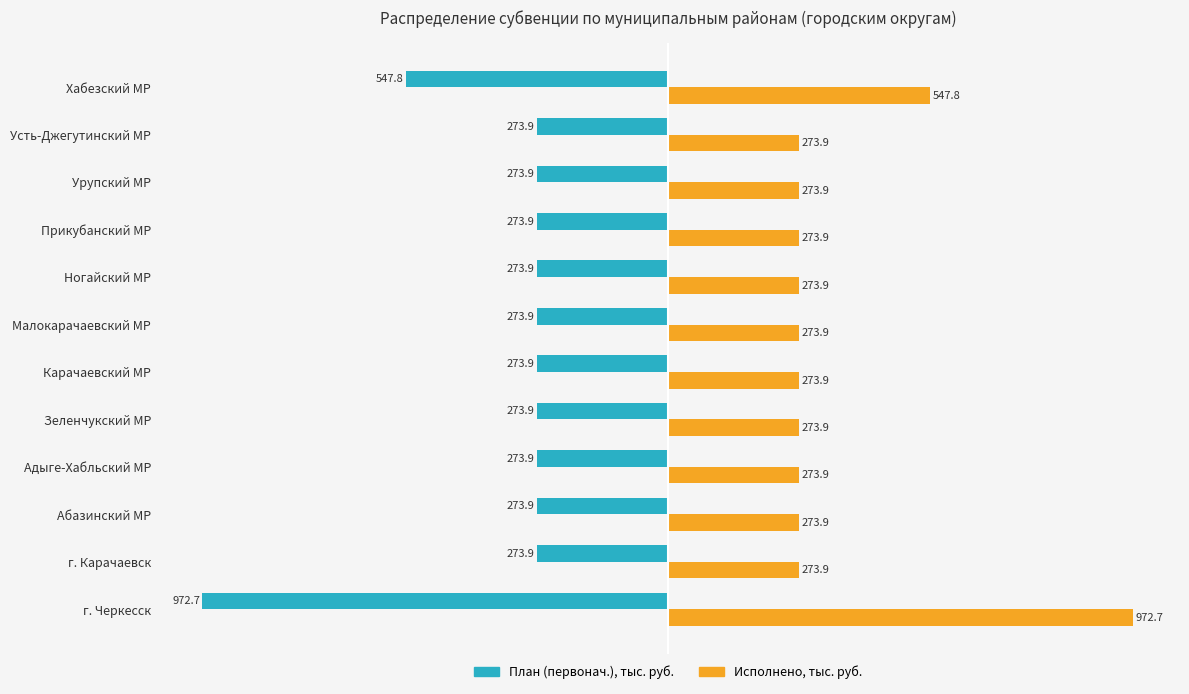

How many categories are shown in the chart?

12